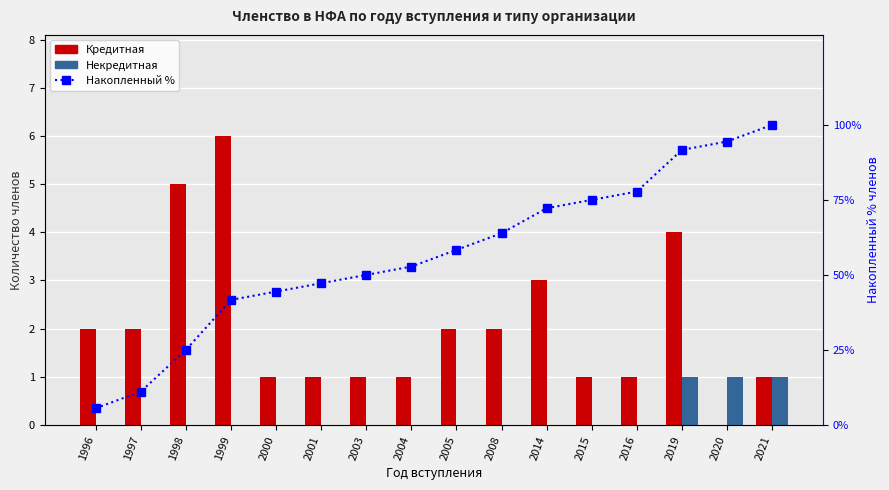

What is the value of the Накопленный % от общего bar at the 9th from the left?

58.3